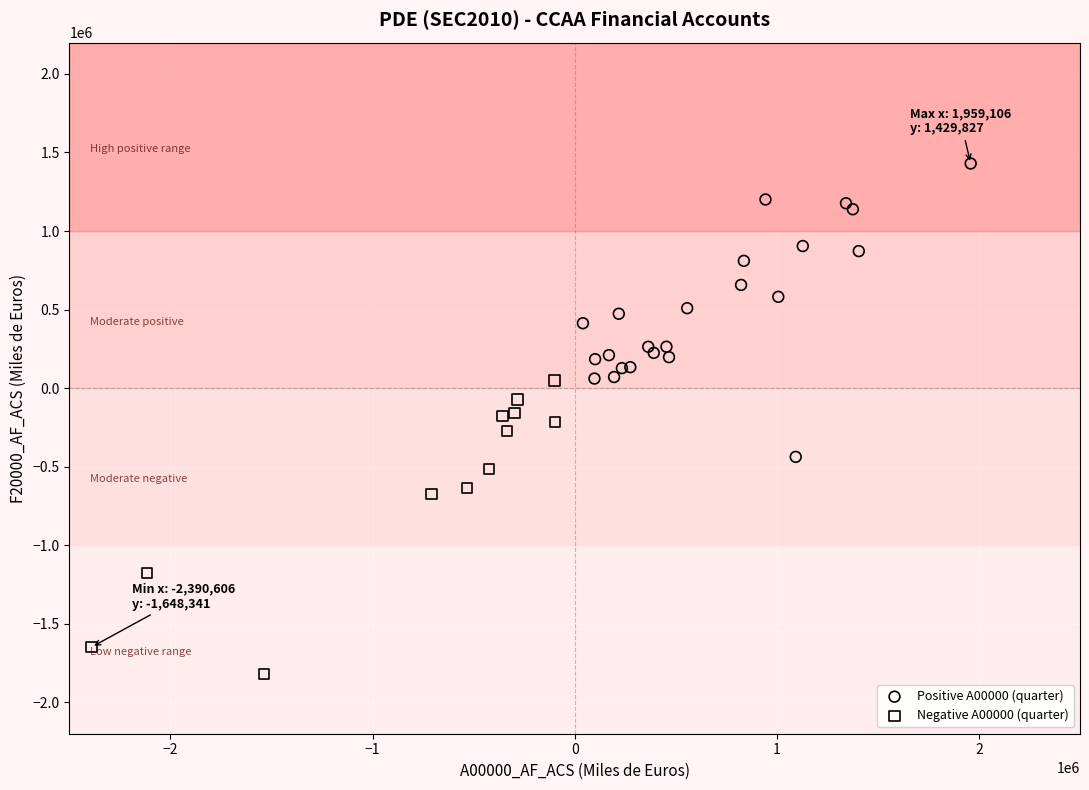

Which series reaches the maximum Y coordinate?

Positive A00000 (quarter)